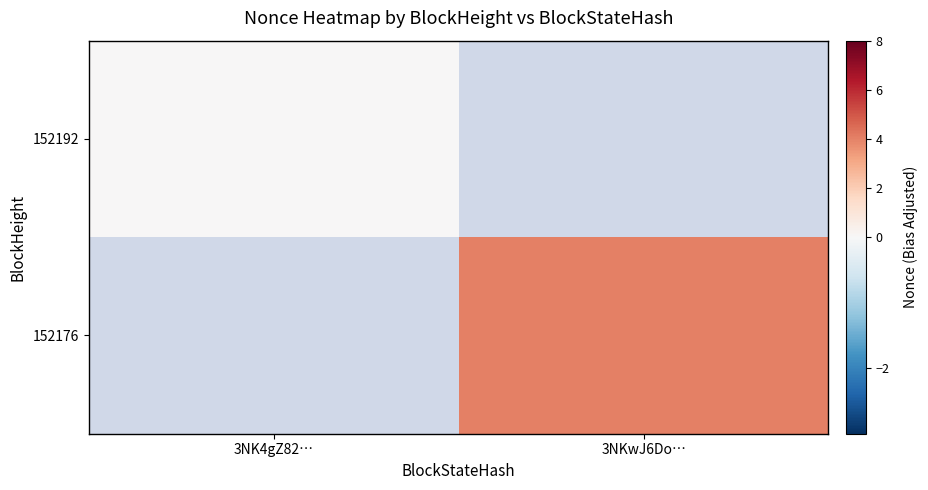

At how many categories does at least one series exceed 1?

1